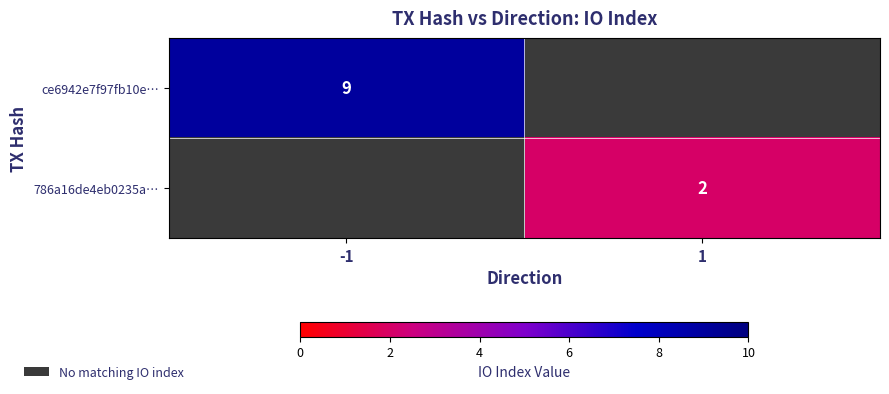

Which series has the widest spread of values?

ce6942e7f97fb10e…